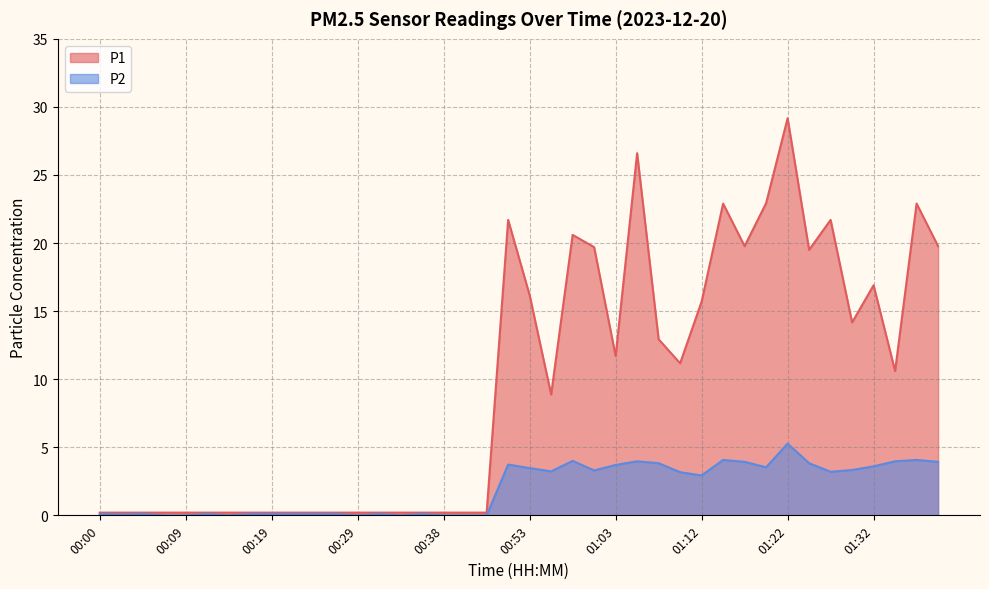

Rank the categories by P2 value from highest to lowest.

01:22, 01:15, 01:37, 00:58, 01:05, 01:34, 01:17, 01:39, 01:08, 01:25, 00:51, 01:03, 01:32, 01:20, 00:53, 01:29, 01:00, 00:55, 01:27, 01:10, 01:12, 00:00, 00:04, 00:12, 00:17, 00:19, 00:21, 00:24, 00:26, 00:31, 00:36, 00:02, 00:07, 00:09, 00:14, 00:29, 00:34, 00:38, 00:41, 00:43